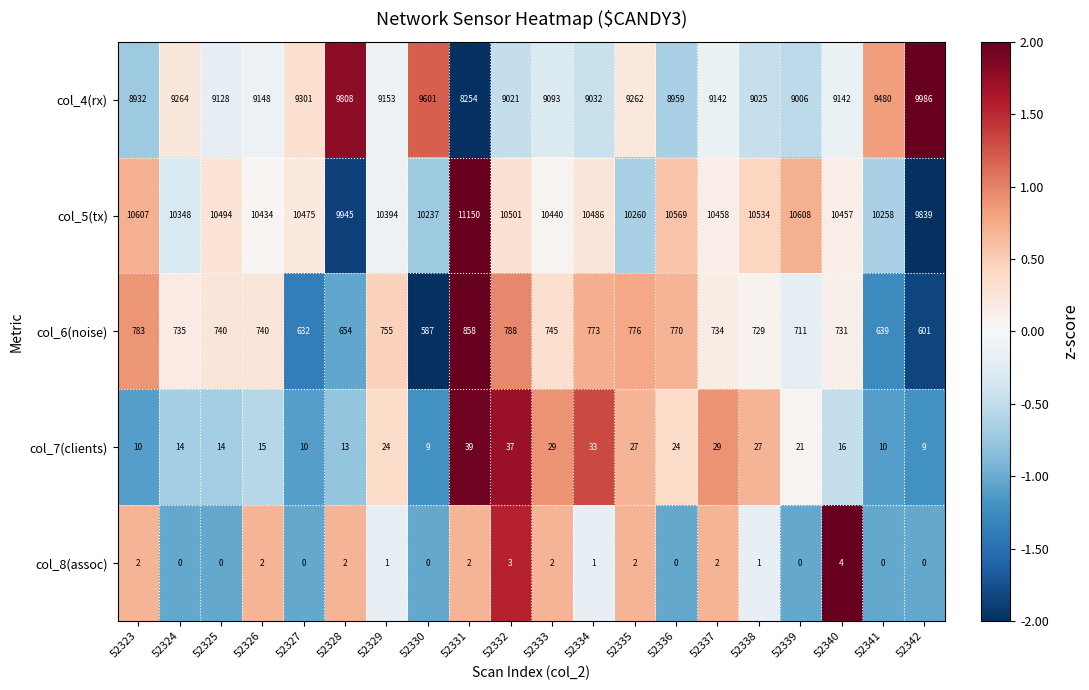

At which label is col_4(rx) closest to 9120?

52325